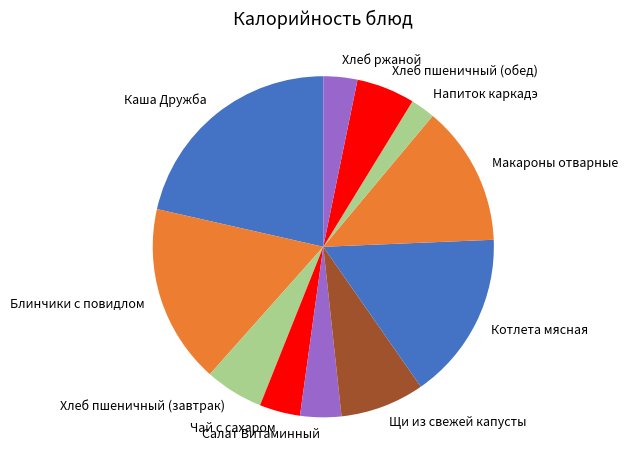

The Хлеб пшеничный (завтрак) slice represents 6% of the pie. True or false?

True